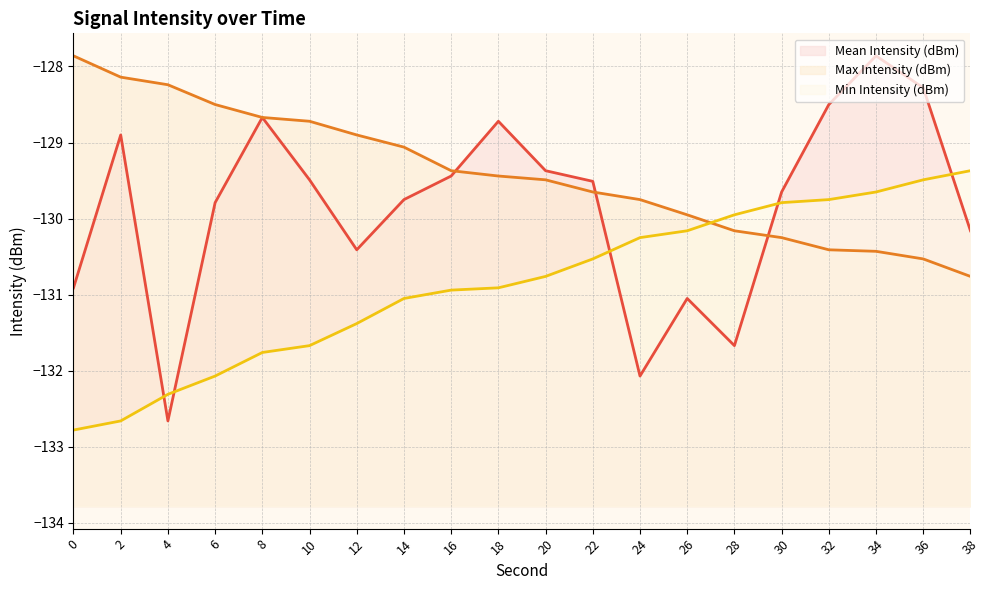

How many intersections are there between Min Intensity (dBm) and Max Intensity (dBm)?

1